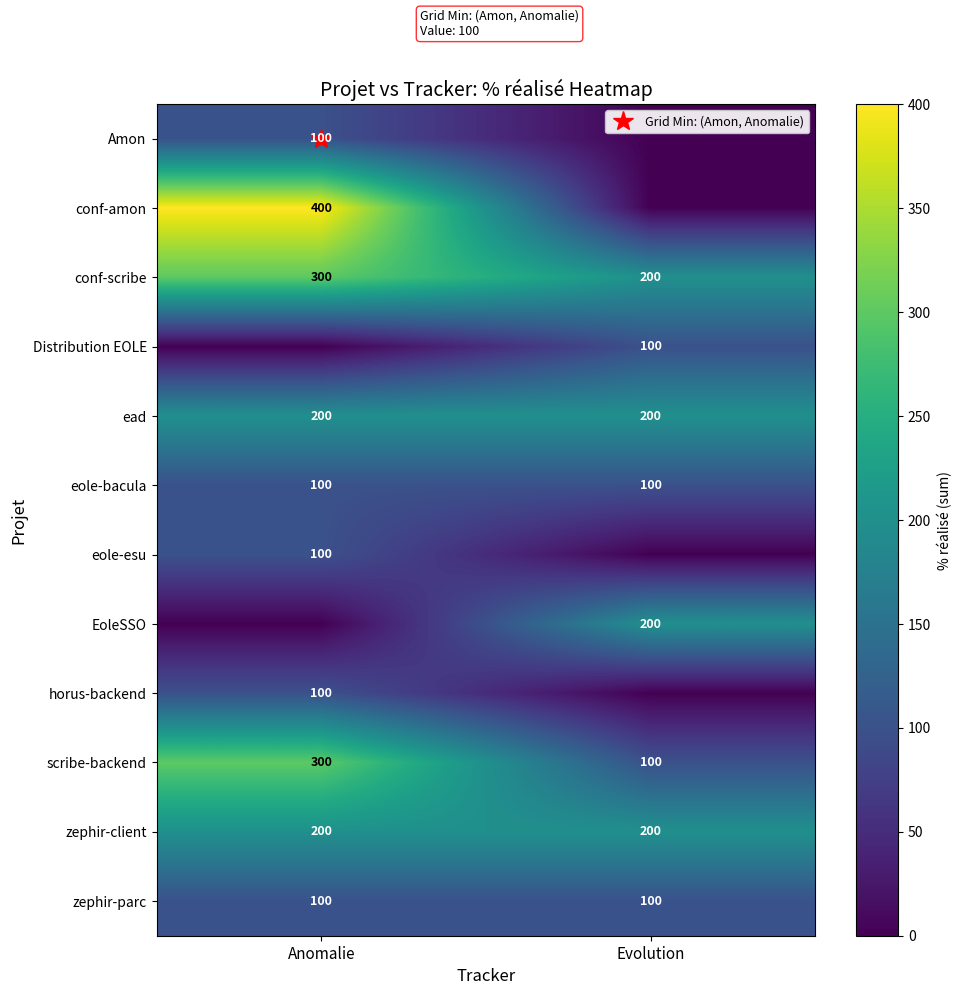

Is the value of ead at Anomalie greater than the value of EoleSSO at Anomalie?

Yes